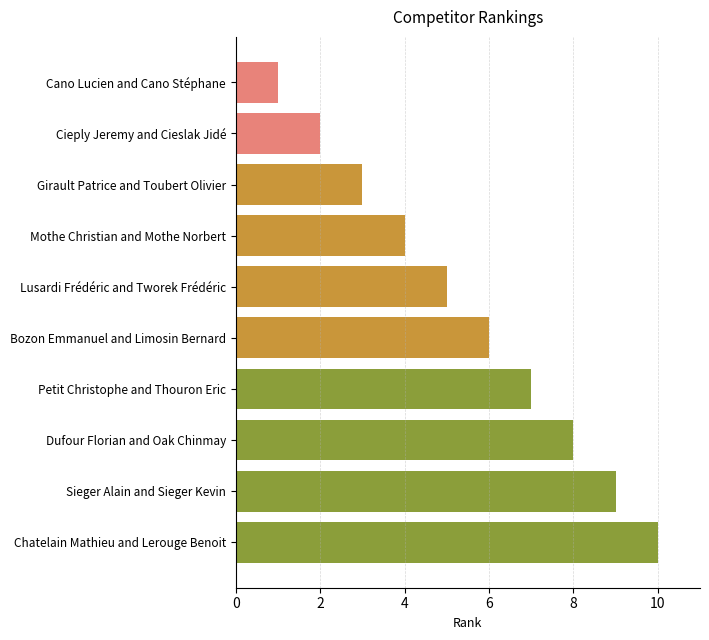

Read the value at Dufour Florian and Oak Chinmay.

8